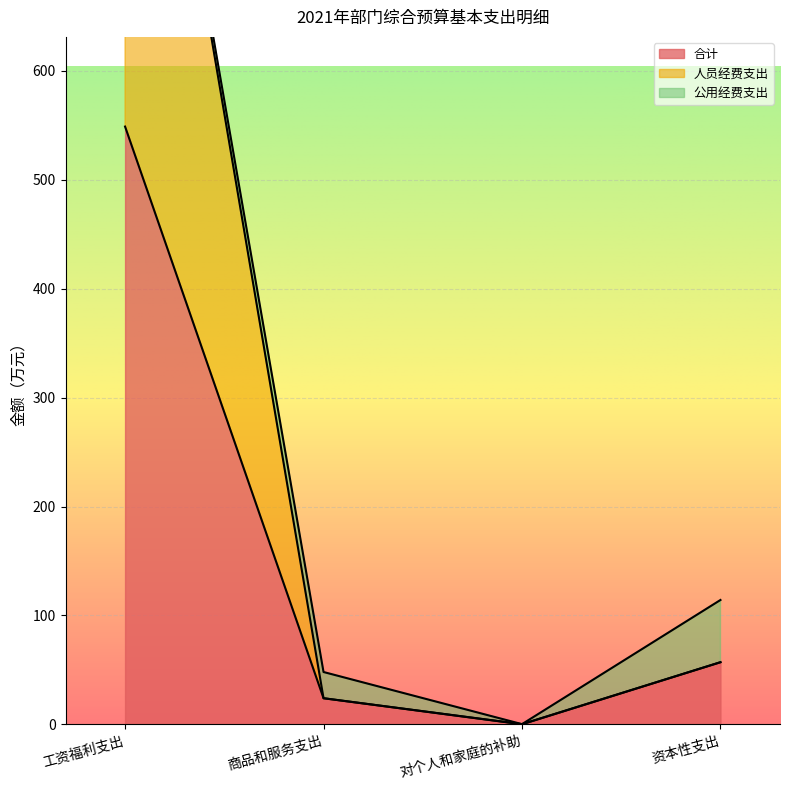

True or false: 人员经费支出 has a value of 0.3 at 对个人和家庭的补助.

True